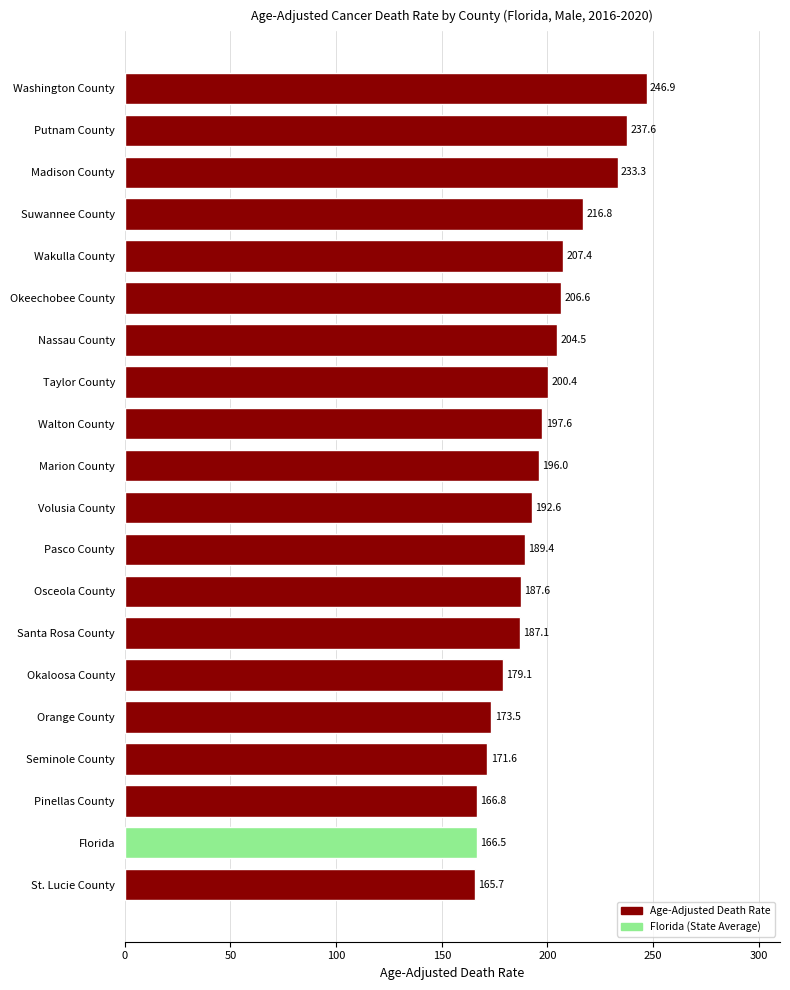

True or false: the data shows 110.1 at Florida.

False